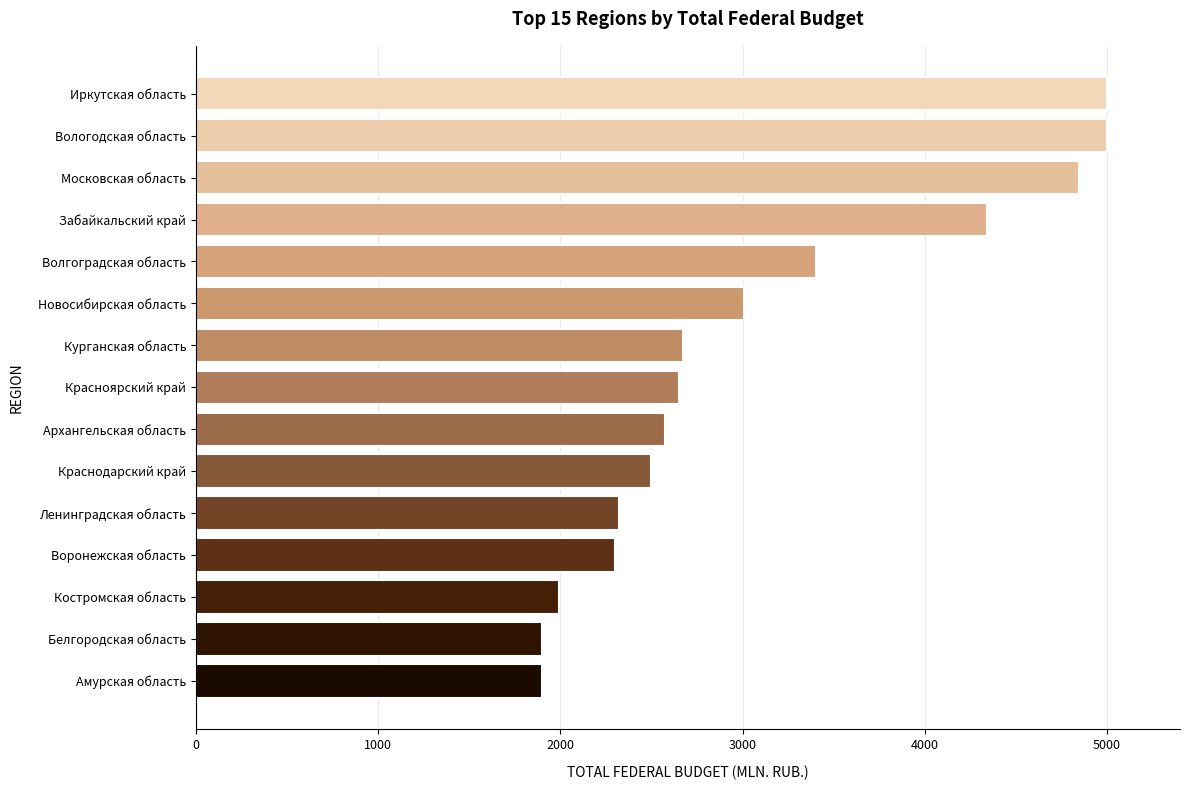

How many categories are shown in the chart?

15